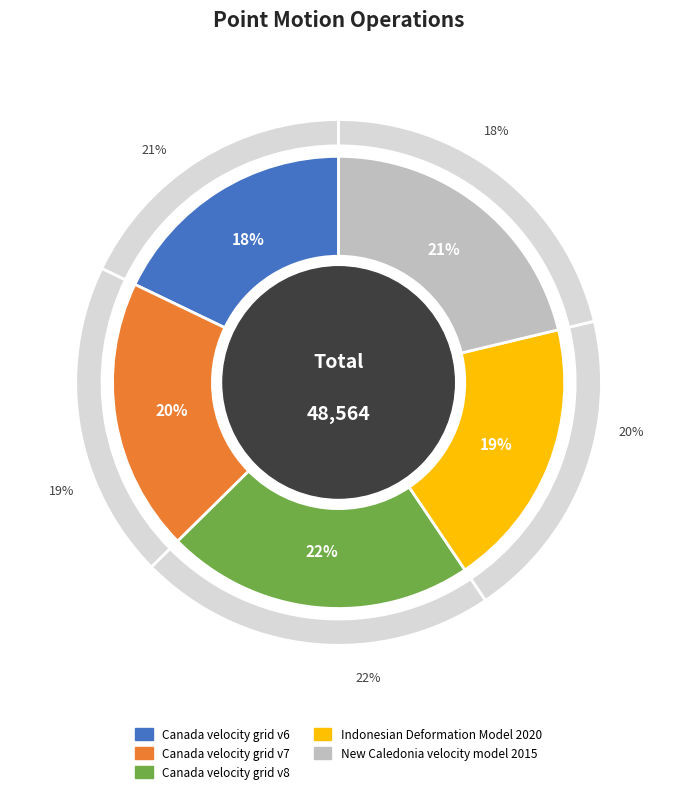

To the nearest percent, what is the combined percentage of Indonesian Deformation Model 2020 and Canada velocity grid v6?

37%